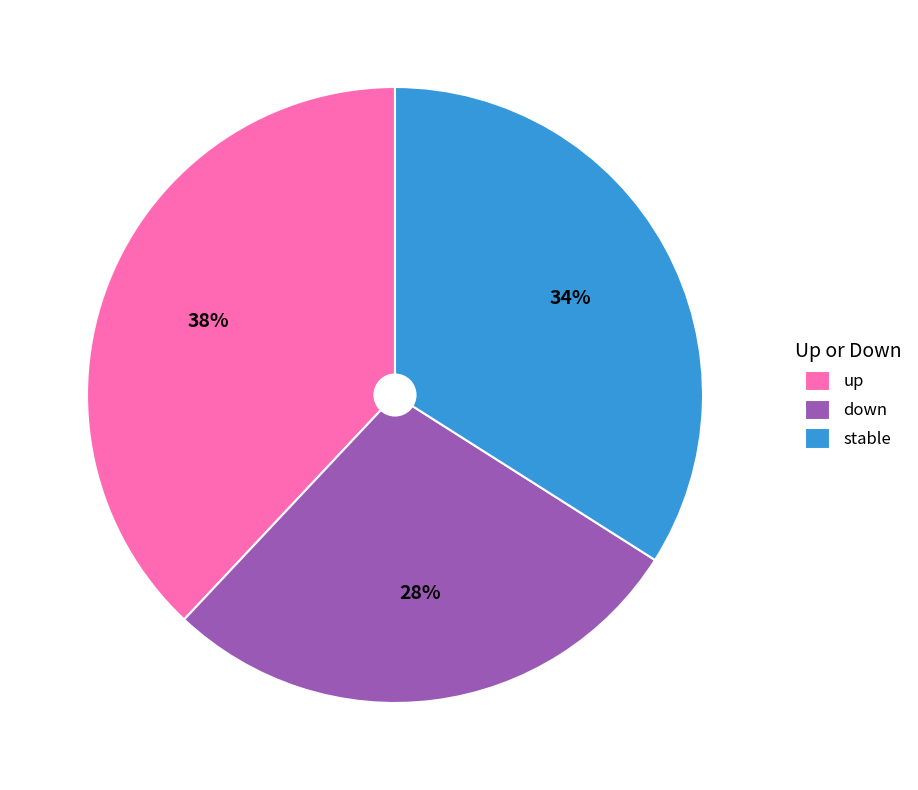

Does any single category account for the majority?

No